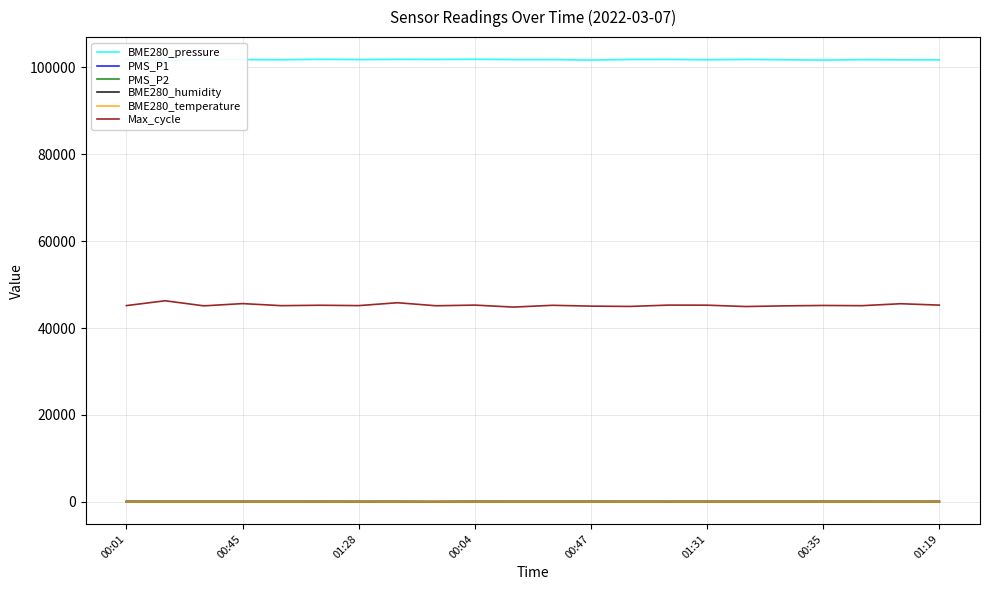

True or false: BME280_temperature and Max_cycle intersect in this chart.

False